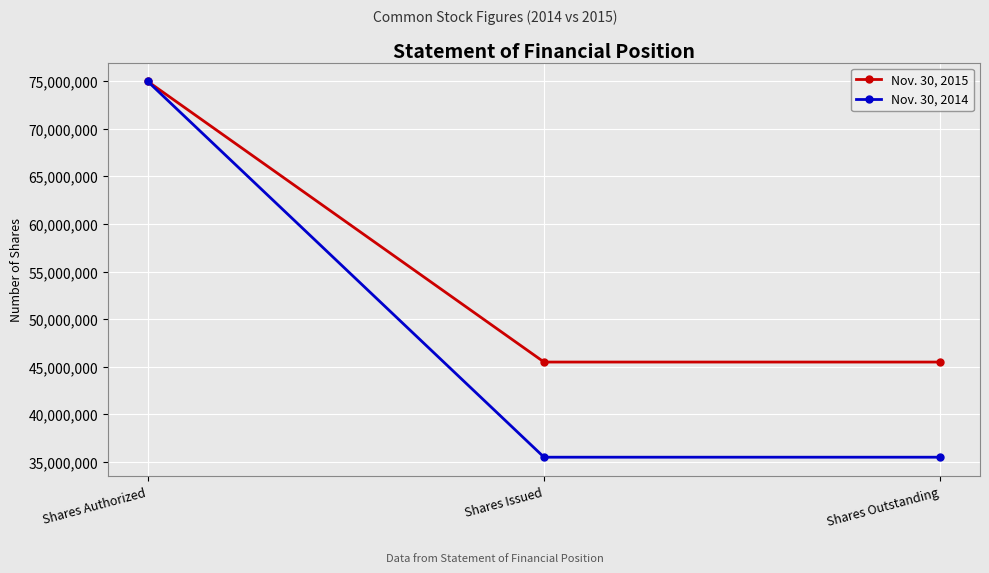

What is the label of the 1st point from the left?

Shares Authorized